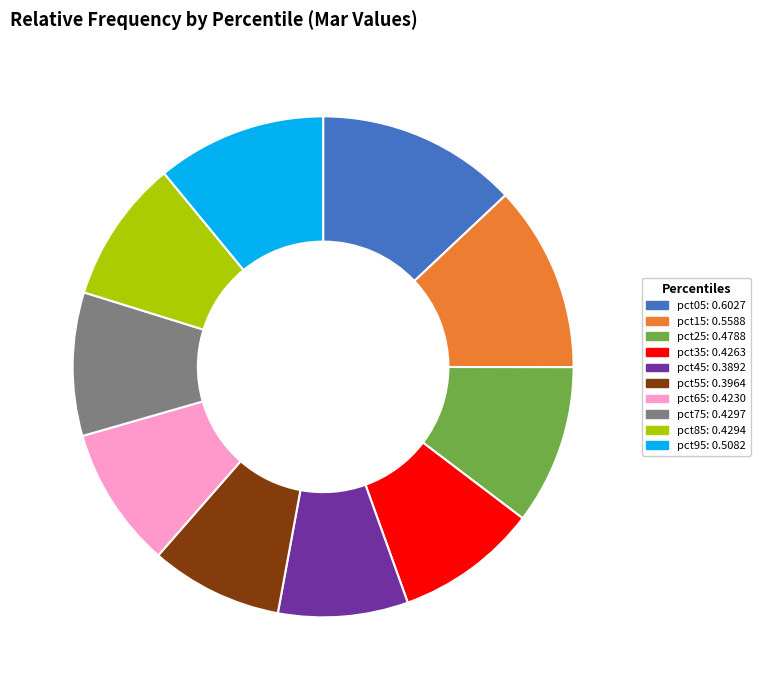

Combined, do pct35: 0.4263 and pct95: 0.5082 account for over 50%?

No